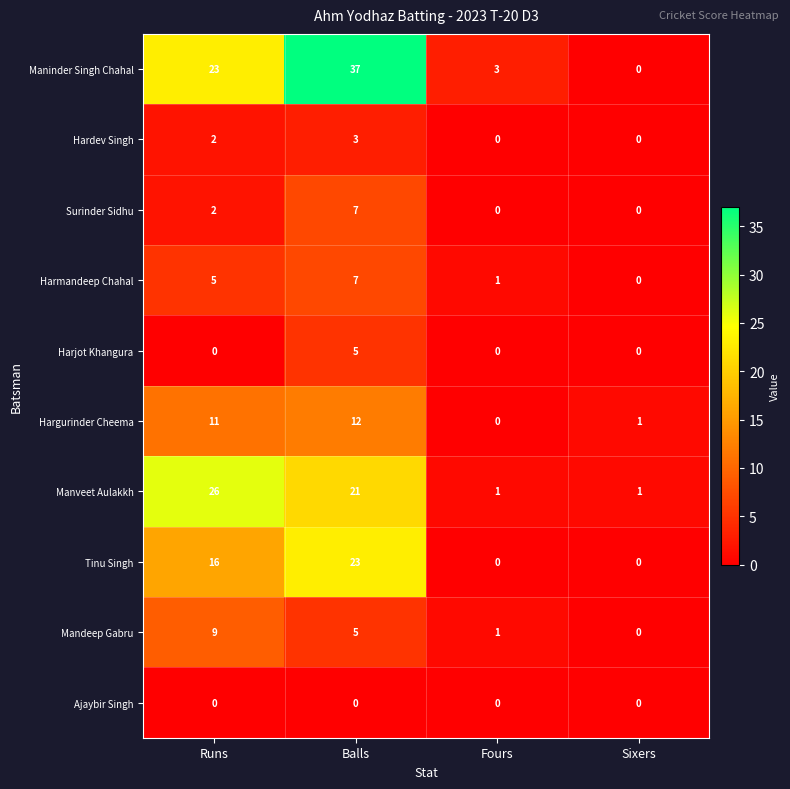

Which series has the largest total across all categories?

Maninder Singh Chahal